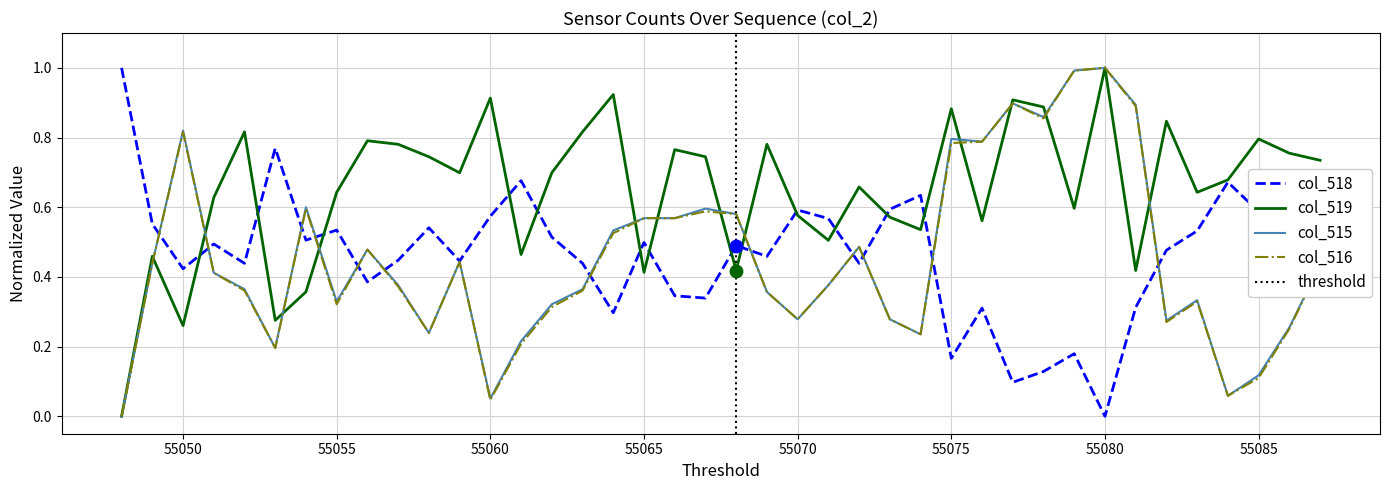

At which category is the sum across all series the highest?

55080